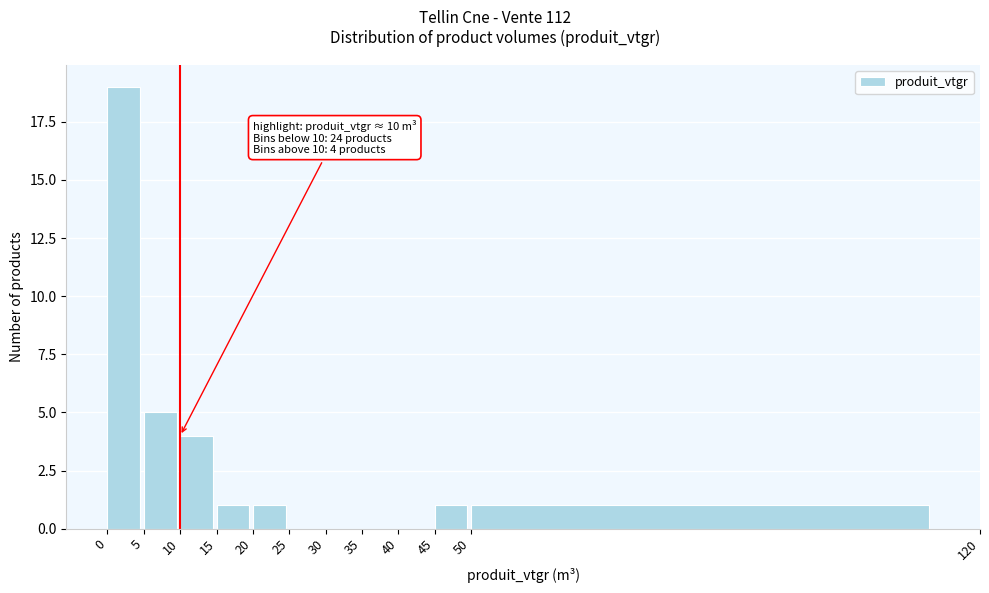

Which range on the x-axis has the tallest bar?

0 to 5